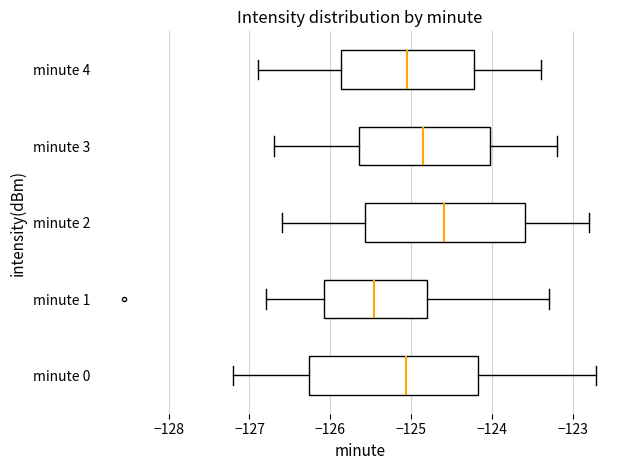

Where does the right whisker of the box for minute 3 end on the x-axis? The values are not printed on the chart, so give them approximately, as read against the axis.

-123.2